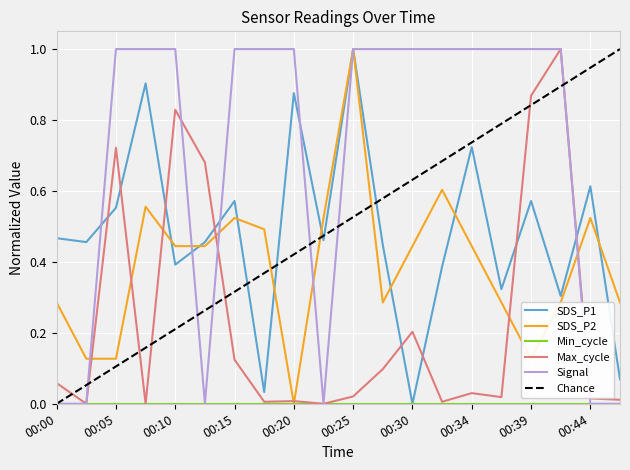

Is the value of SDS_P2 at 00:20 greater than the value of Max_cycle at 00:30?

No